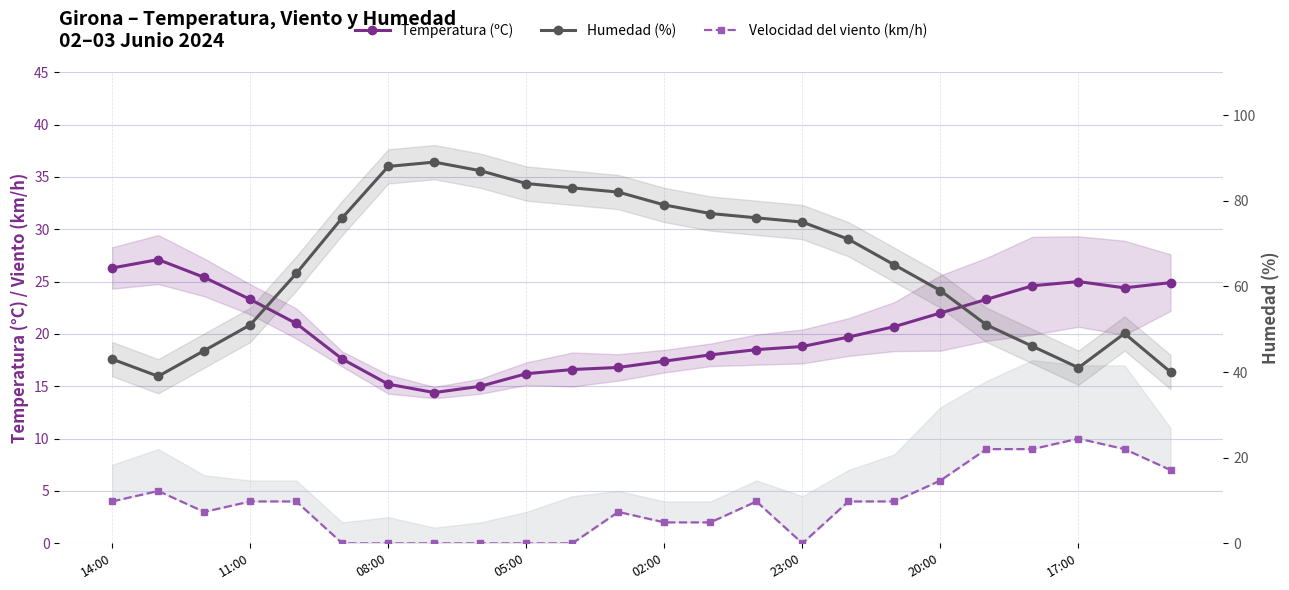

What is the value of the Humedad (%) point at the 16th from the left?

75.0